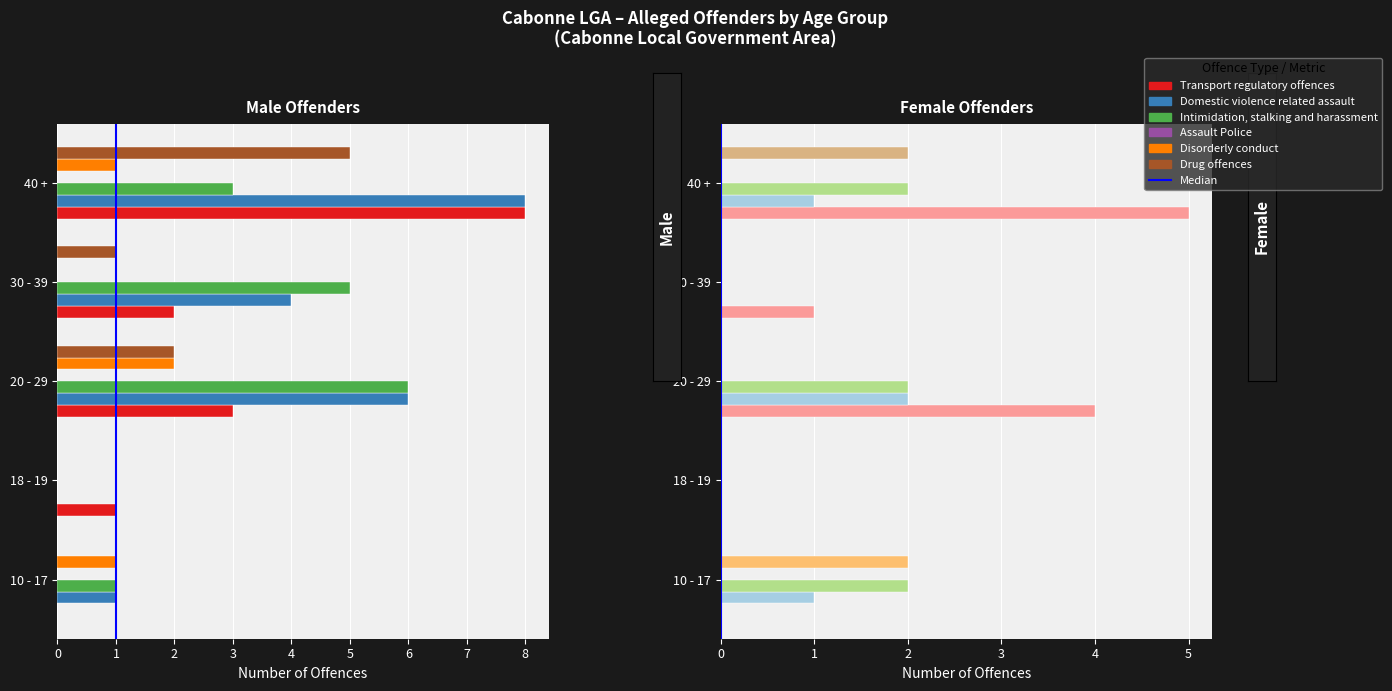

The value of Drug offences (Male) at 10 - 17 is 0. True or false?

True